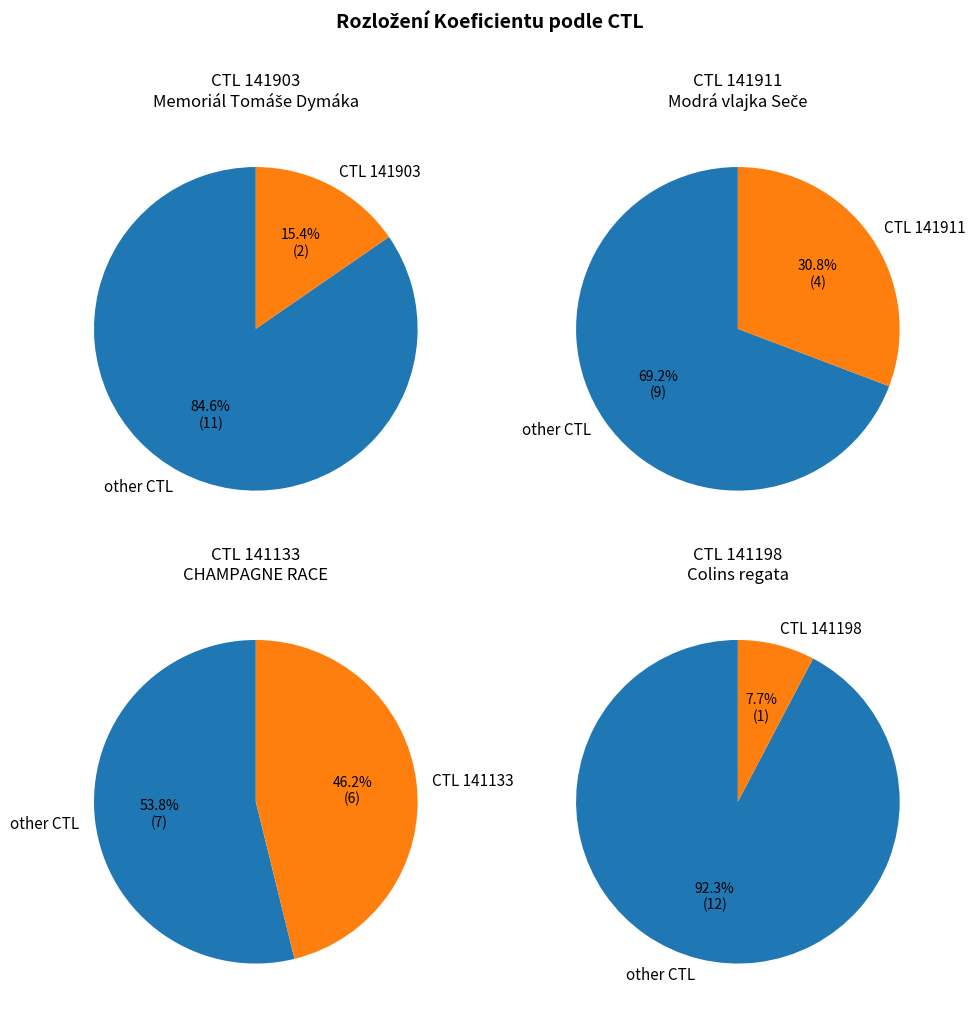

What is the change in value from 141911 to 141198?

-3